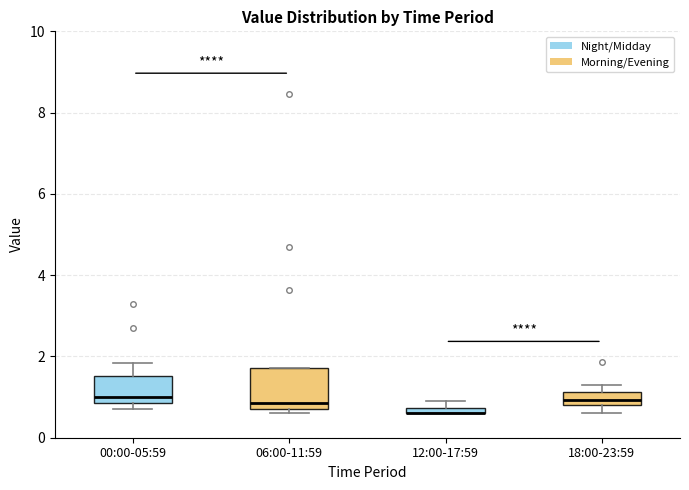

Where is the lower edge of the box for 06:00-11:59 on the y-axis? The values are not printed on the chart, so give them approximately, as read against the axis.

0.8